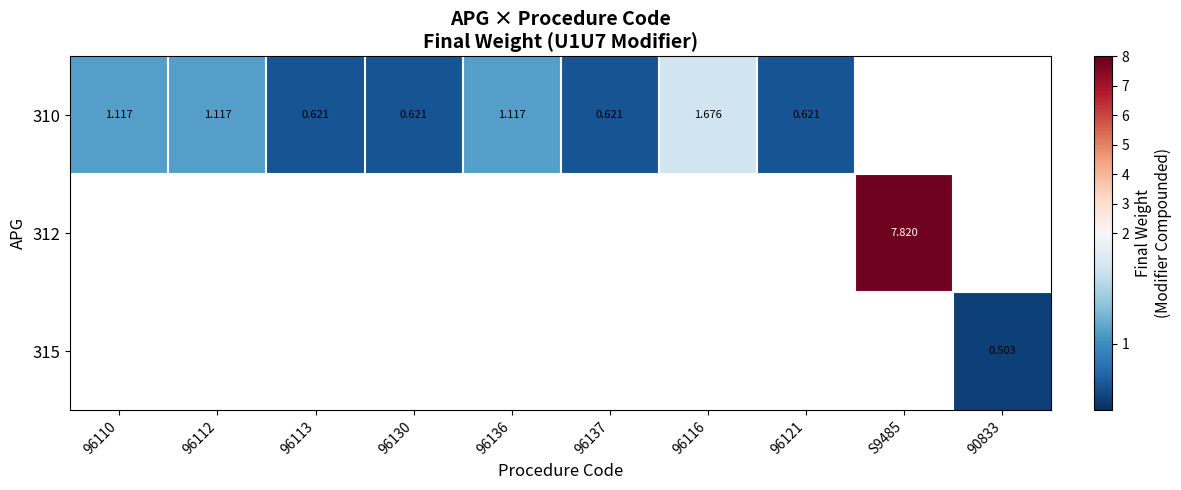

Where is 310 nearest to the value 1?

96110